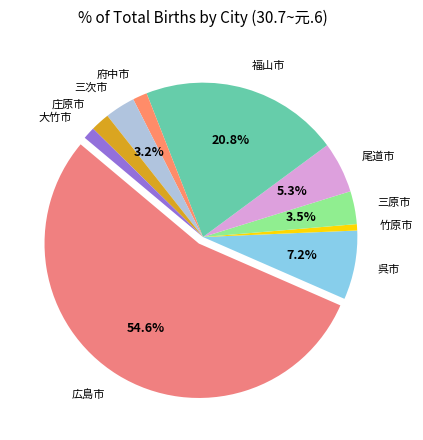

Is the sum of 三原市 and 竹原市 greater than half?

No